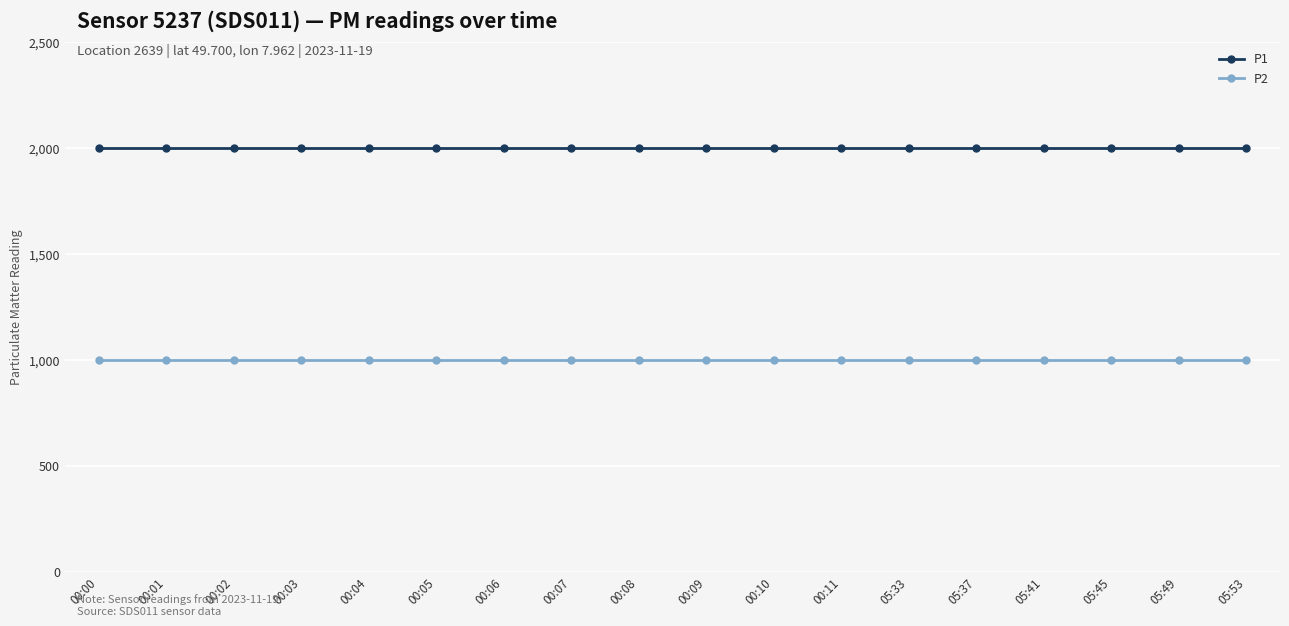

True or false: P2 and P1 intersect in this chart.

False